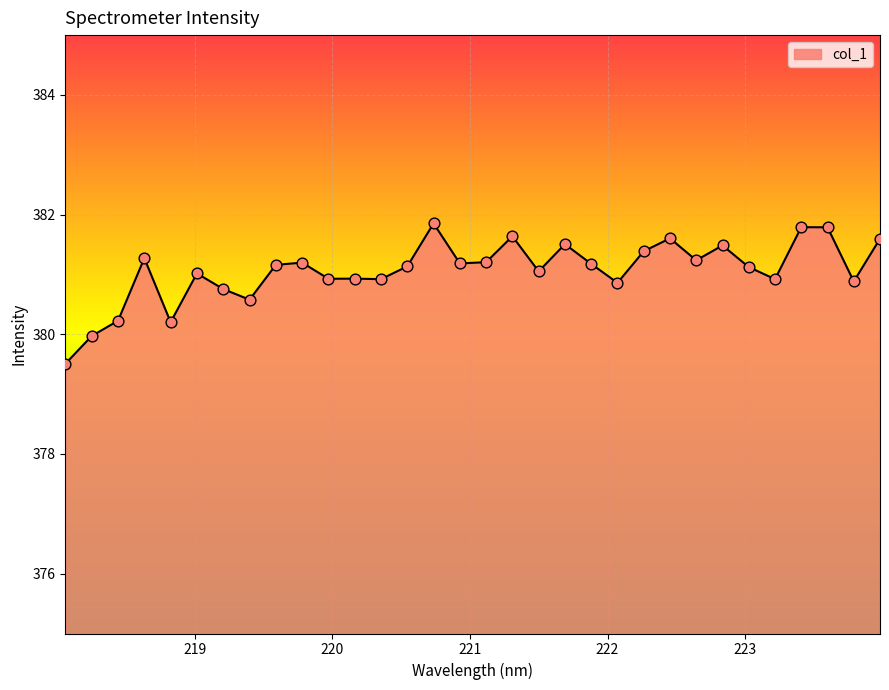

What is the greatest value displayed?

381.9